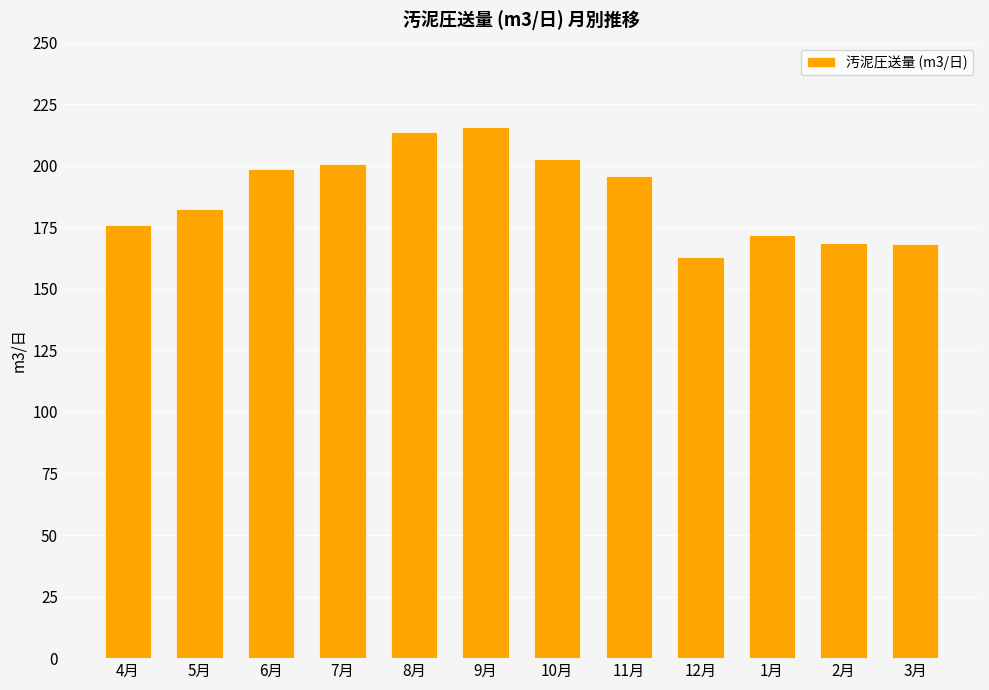

Between 12月 and 8月, which is larger?

8月